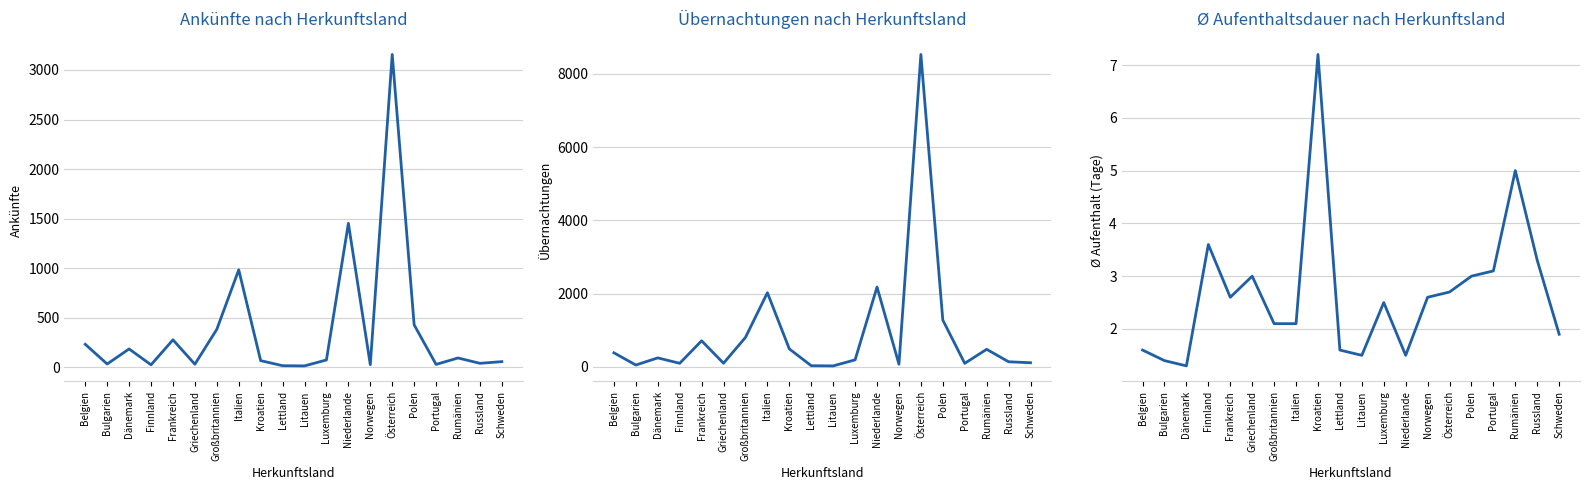

Rank the series at Griechenland from highest to lowest value.

Übernachtungen, Ankünfte, Ø Aufenthalt (Tage)